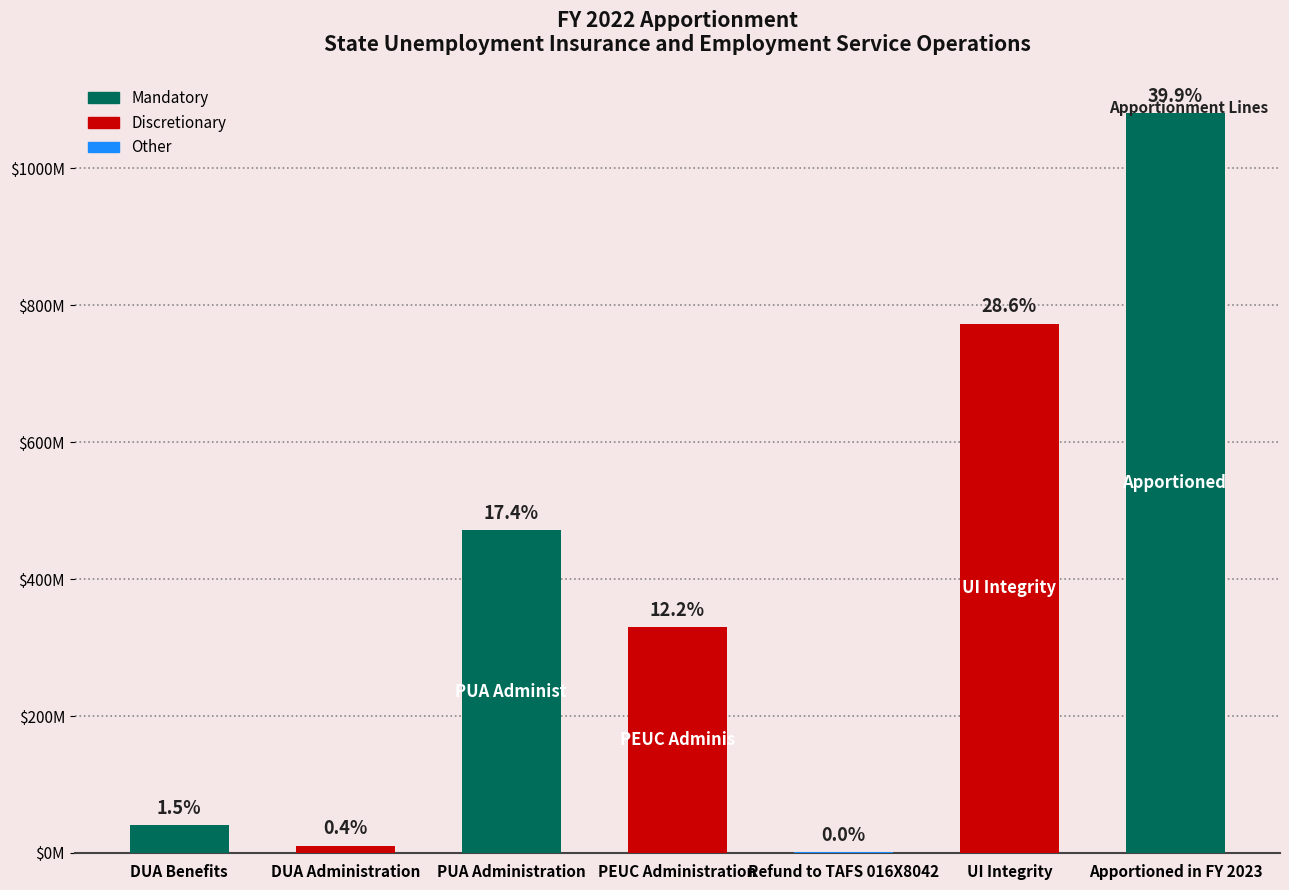

The value at Apportioned in FY 2023 is 1418726355. True or false?

False